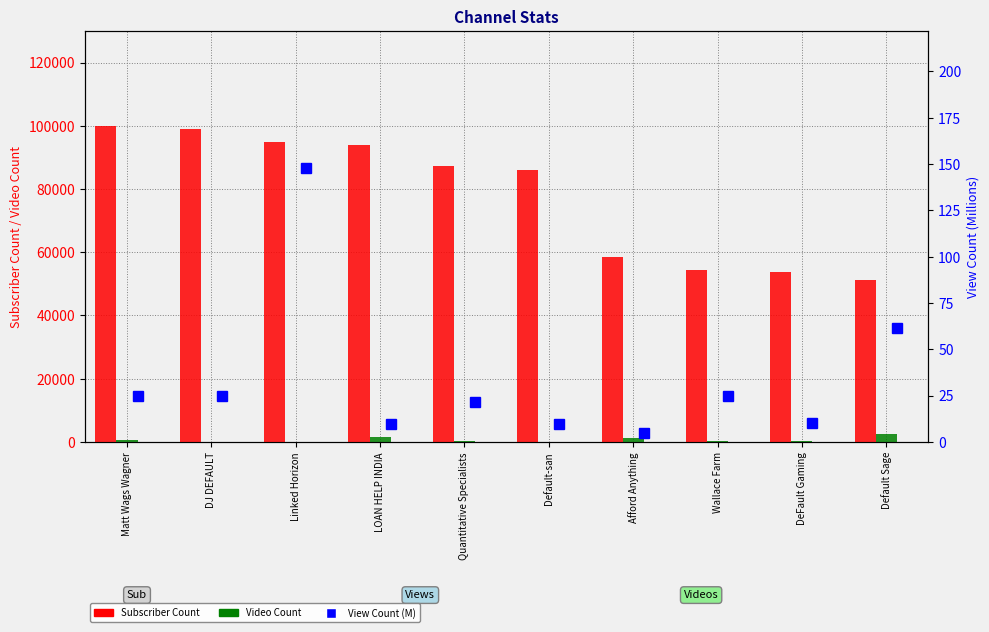

Where does the Subscriber Count series first go above 87200?

Matt Wags Wagner